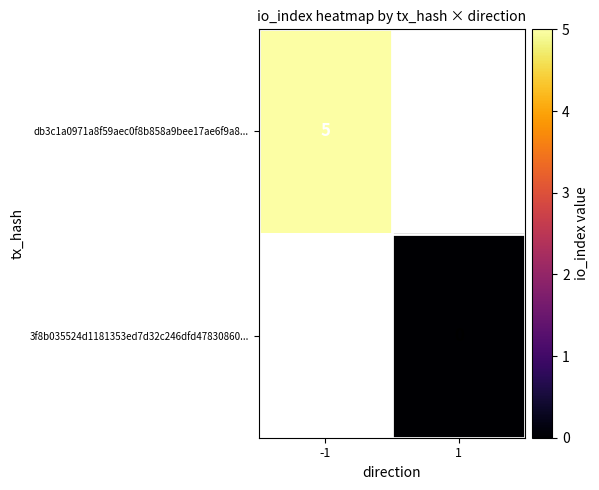

True or false: db3c1a0971a8f59aec0f8b858a9bee17ae6f9a8... has a value of 2 at -1.

False